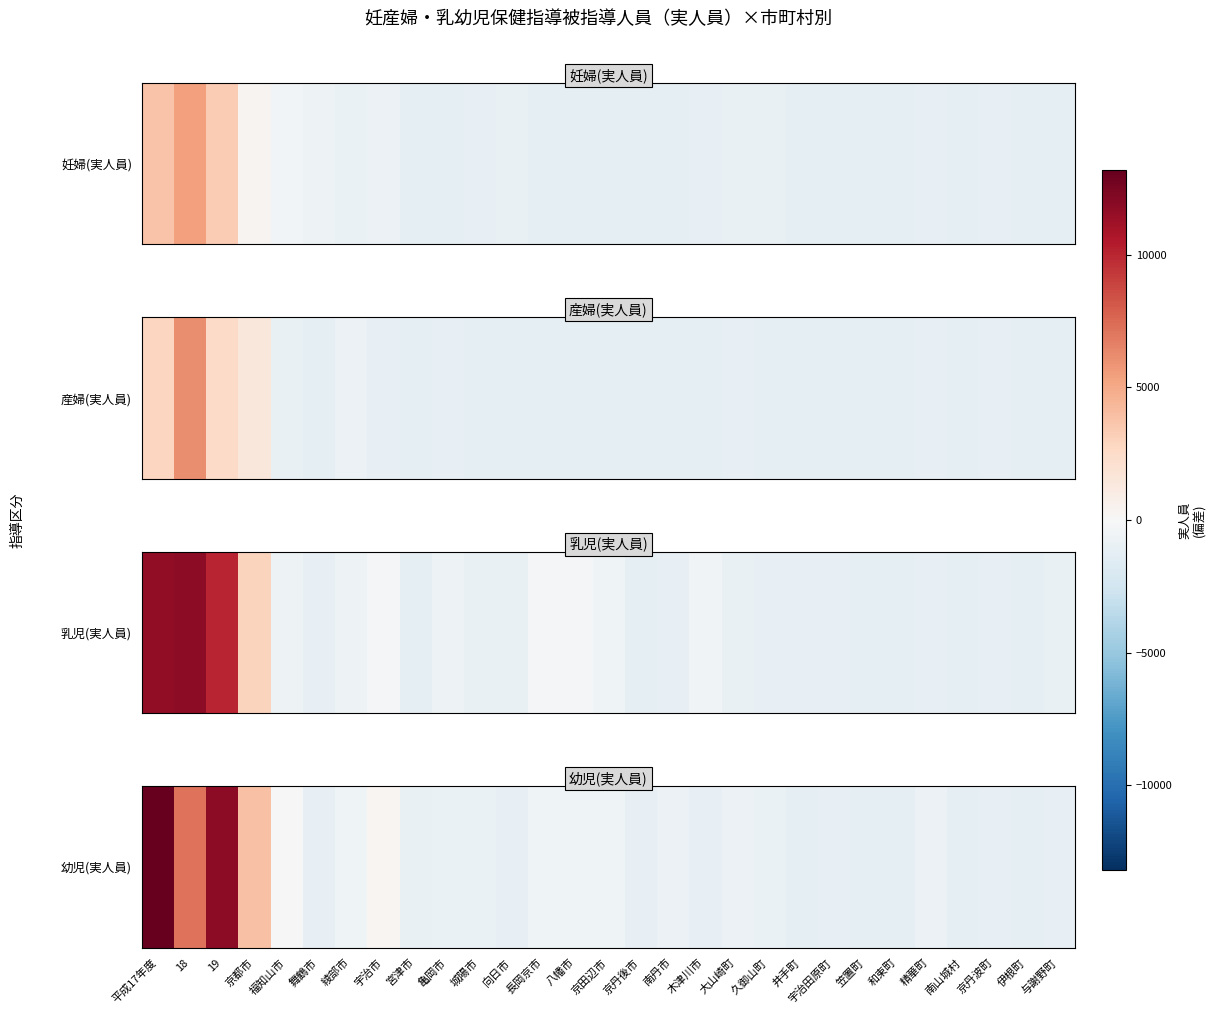

Which has a higher value, 久御山町 or 京田辺市?

京田辺市